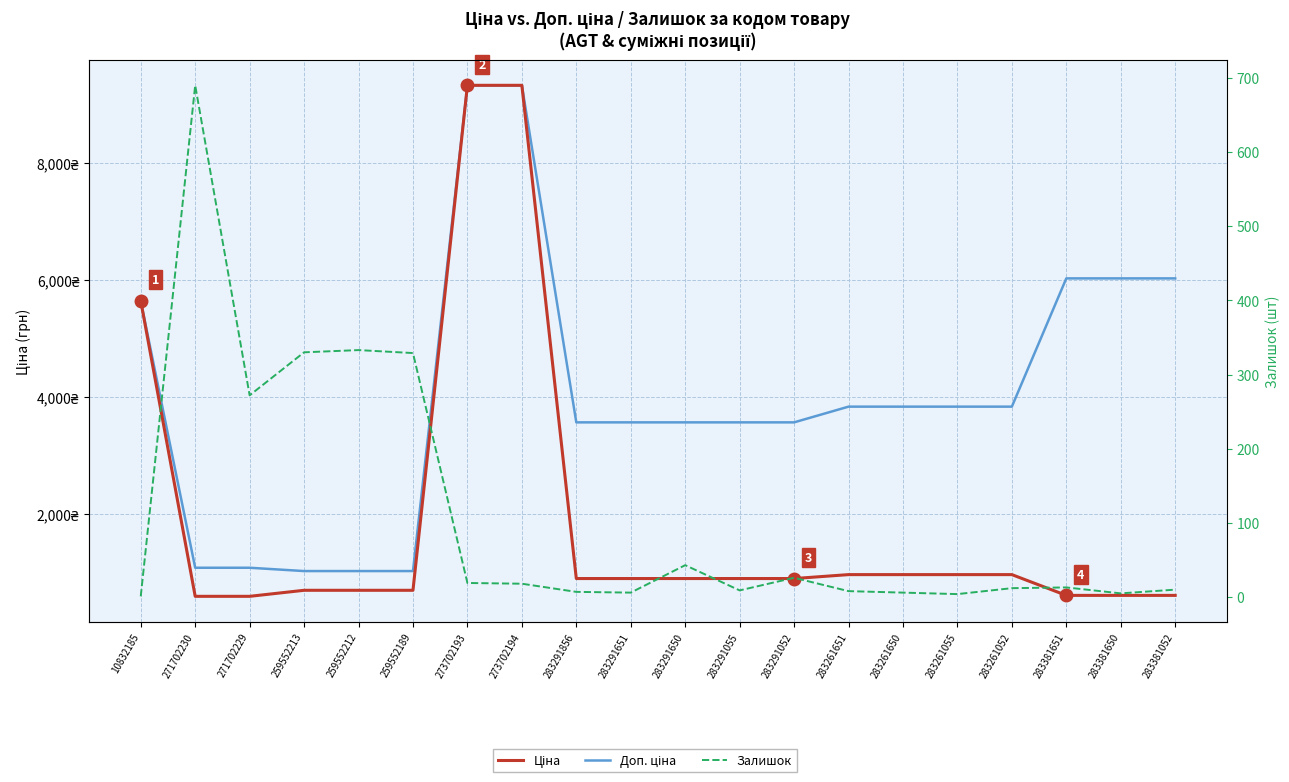

Reading right to left, list all the values displayed in this chart.

Ціна: 283381052=602.1	283381650=602.1	283381651=602.1	283261052=957.1	283261055=957.1	283261650=957.1	283261651=957.1	283291052=889.9	283291055=889.9	283291650=889.9	283291651=889.9	283291856=889.9	273702194=9321.4	273702193=9321.4	259552189=689.1	259552212=689.1	259552213=689.1	271702229=586.0	271702230=586.0	10832185=5636.0
Доп. ціна: 283381052=6020.8	283381650=6020.8	283381651=6020.8	283261052=3828.4	283261055=3828.4	283261650=3828.4	283261651=3828.4	283291052=3559.7	283291055=3559.7	283291650=3559.7	283291651=3559.7	283291856=3559.7	273702194=9321.4	273702193=9321.4	259552189=1017.8	259552212=1017.8	259552213=1017.8	271702229=1074.5	271702230=1074.5	10832185=5636.0
Залишок: 283381052=10.0	283381650=5.0	283381651=13.0	283261052=12.0	283261055=4.0	283261650=6.0	283261651=8.0	283291052=26.0	283291055=9.0	283291650=43.0	283291651=6.0	283291856=7.0	273702194=18.0	273702193=19.0	259552189=329.0	259552212=333.0	259552213=330.0	271702229=272.0	271702230=690.0	10832185=1.0